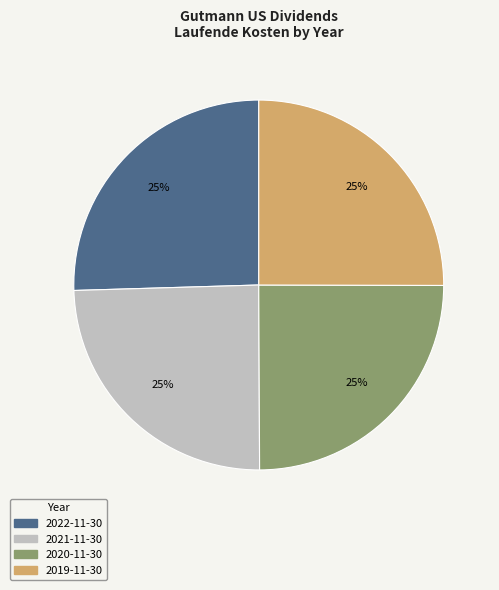

The 2021-11-30 slice represents 18% of the pie. True or false?

False